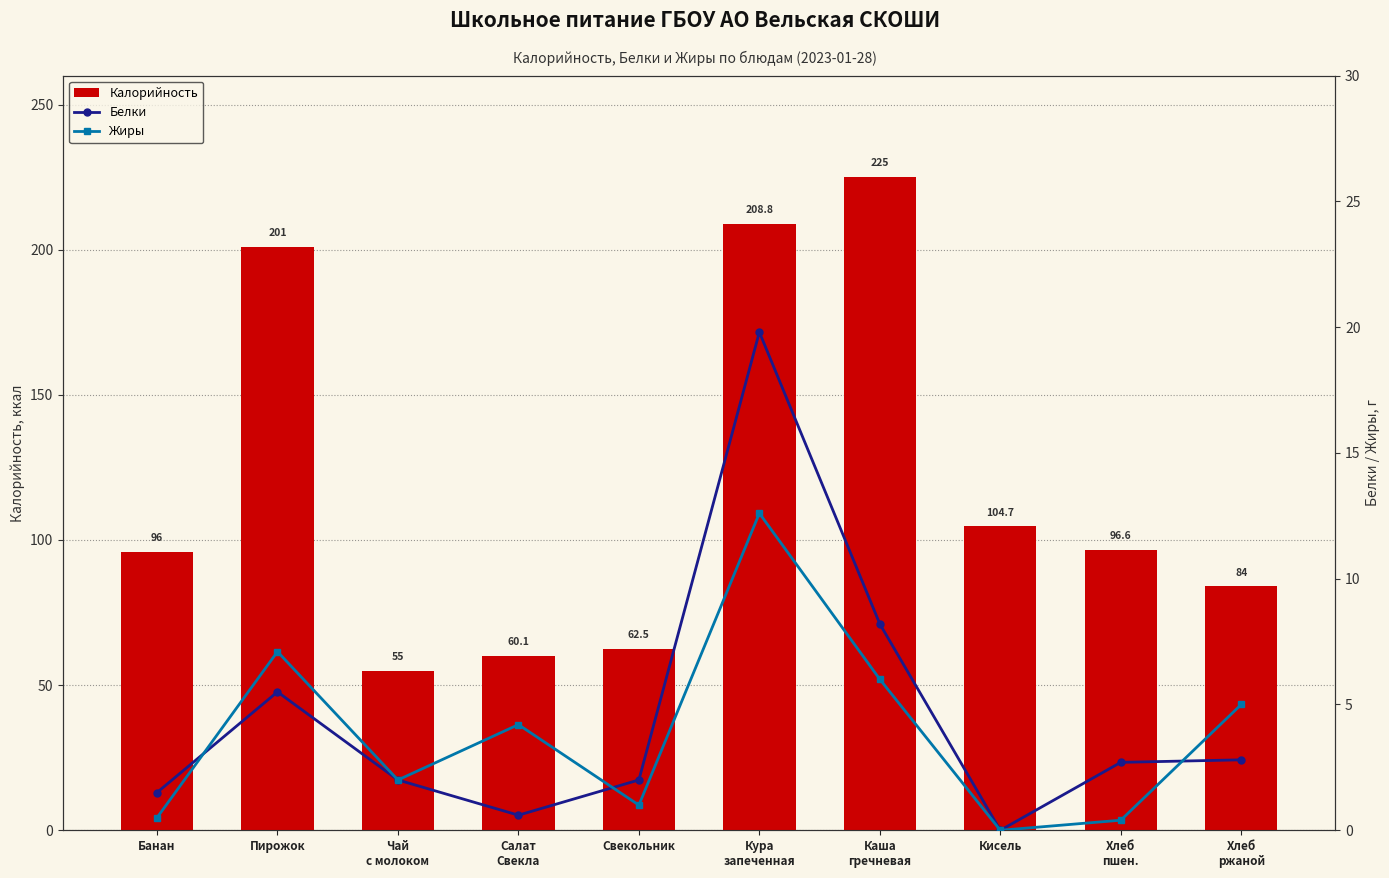

What is the difference between the second highest and second lowest values in the Жиры series?

6.7